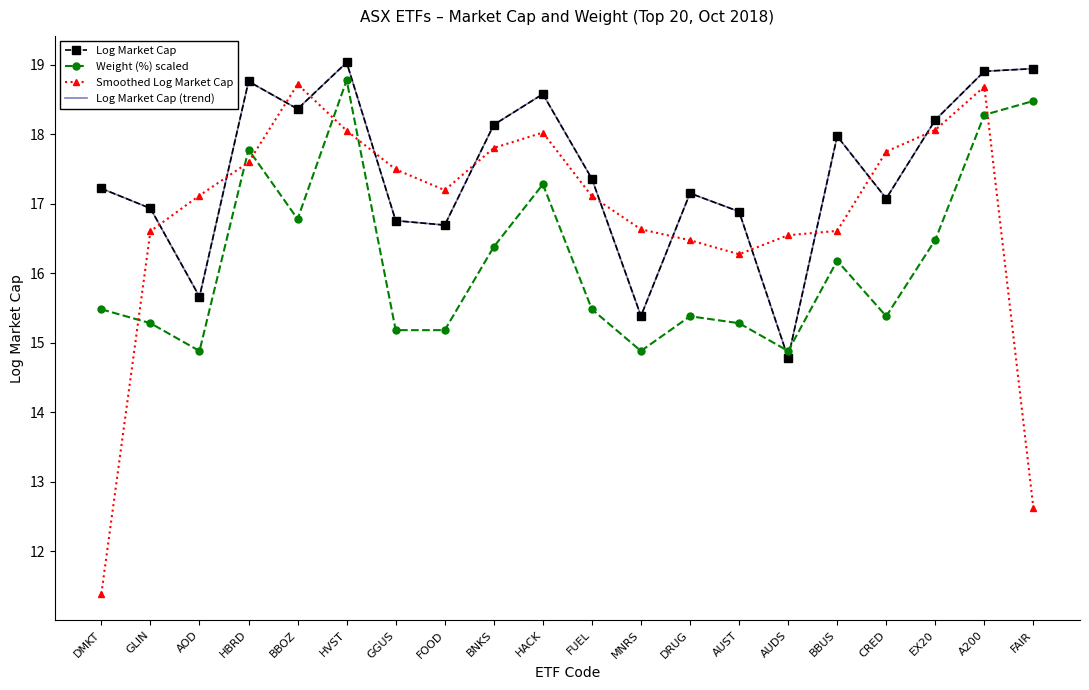

At which category is the sum across all series the highest?

HVST